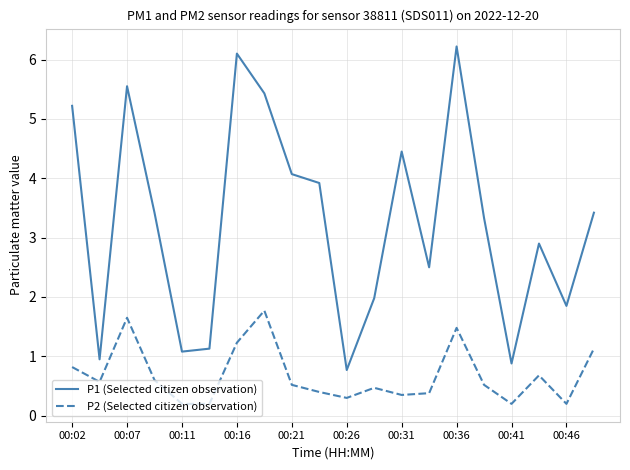

Which series has the largest range (max minus min)?

P1 (Selected citizen observation)